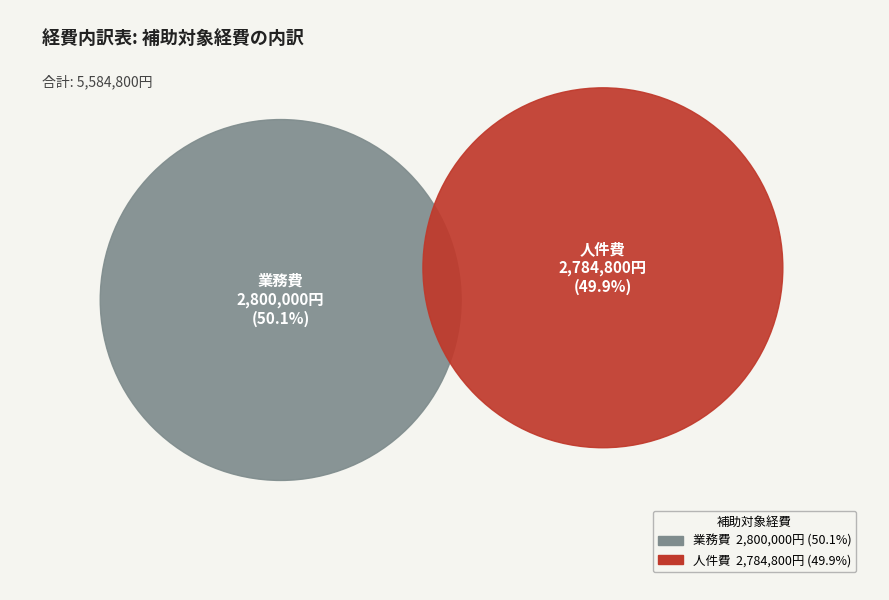

The 事務費 slice represents 1% of the pie. True or false?

False